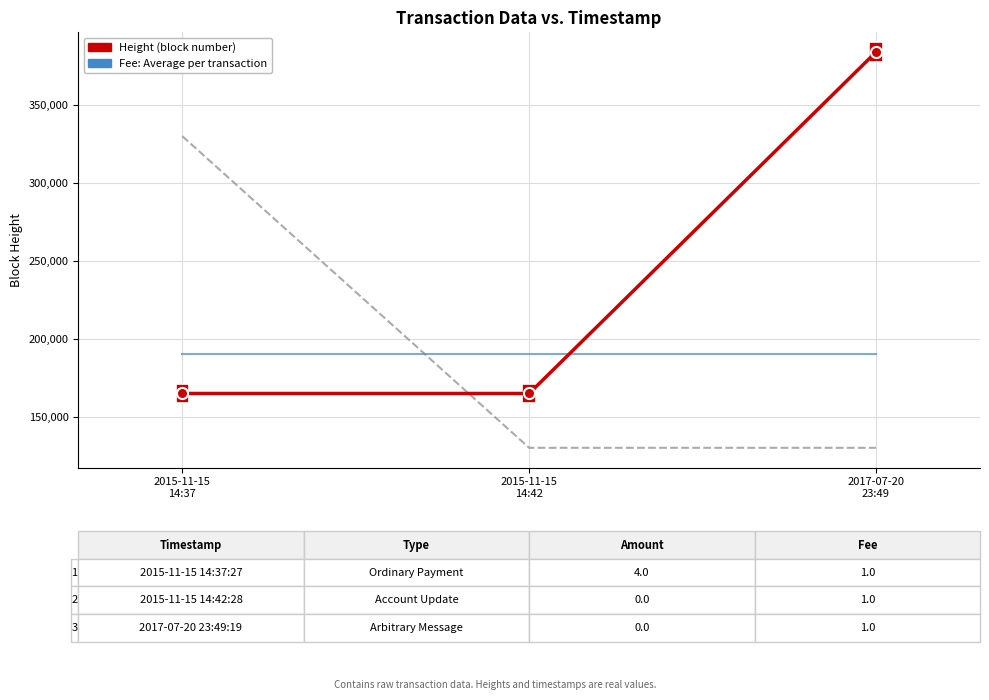

What is the greatest value displayed?

383956